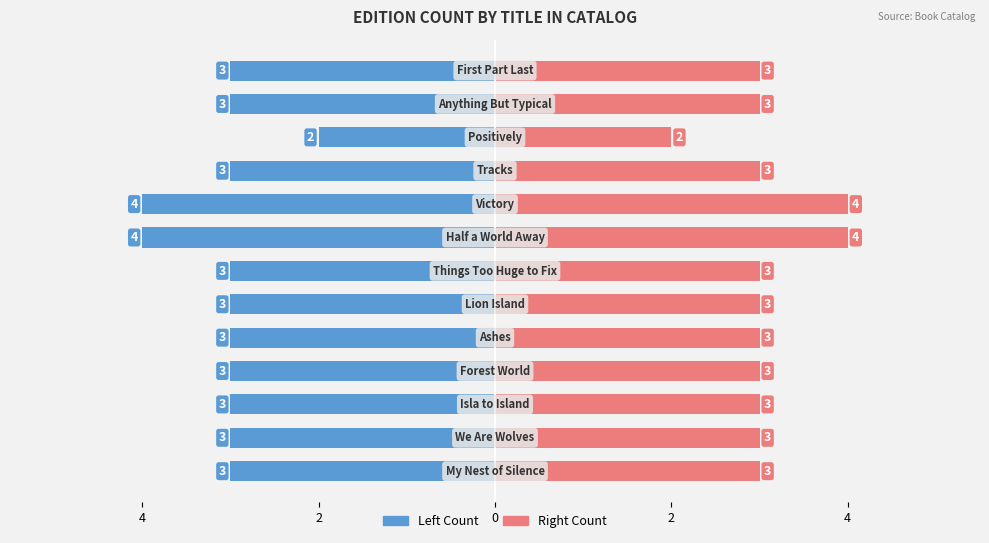

List the series in order of their peak value, highest first.

Edition Count (Right), Edition Count (Left)